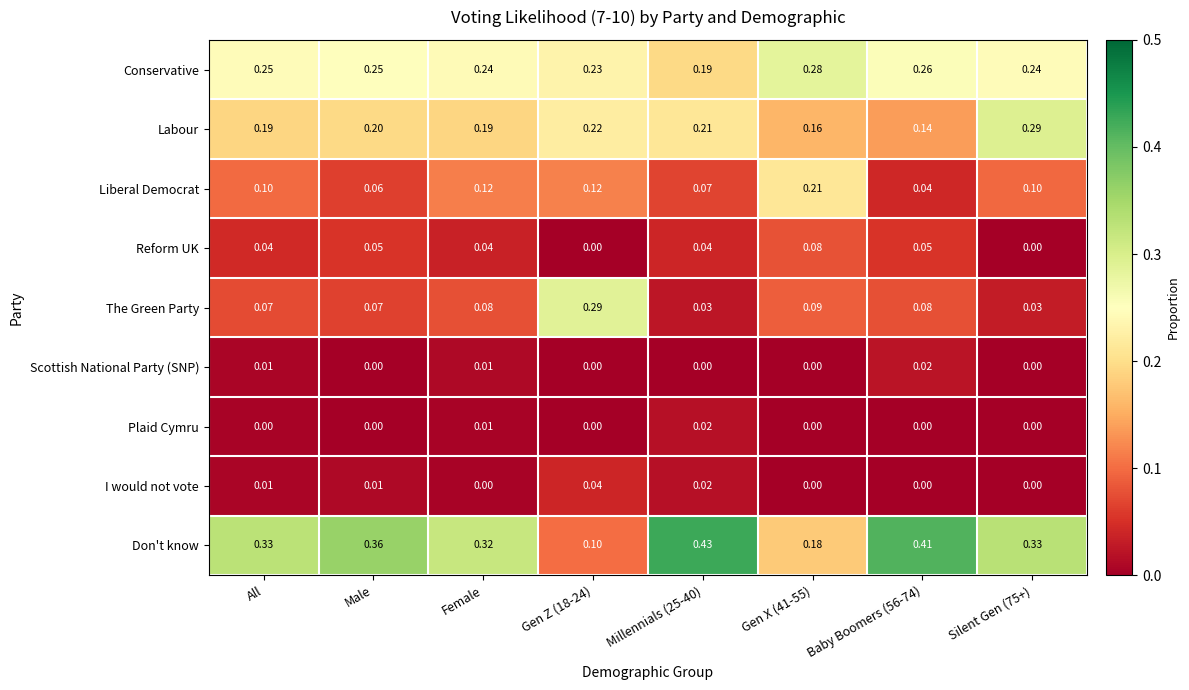

Which series has the largest total across all categories?

Don't know